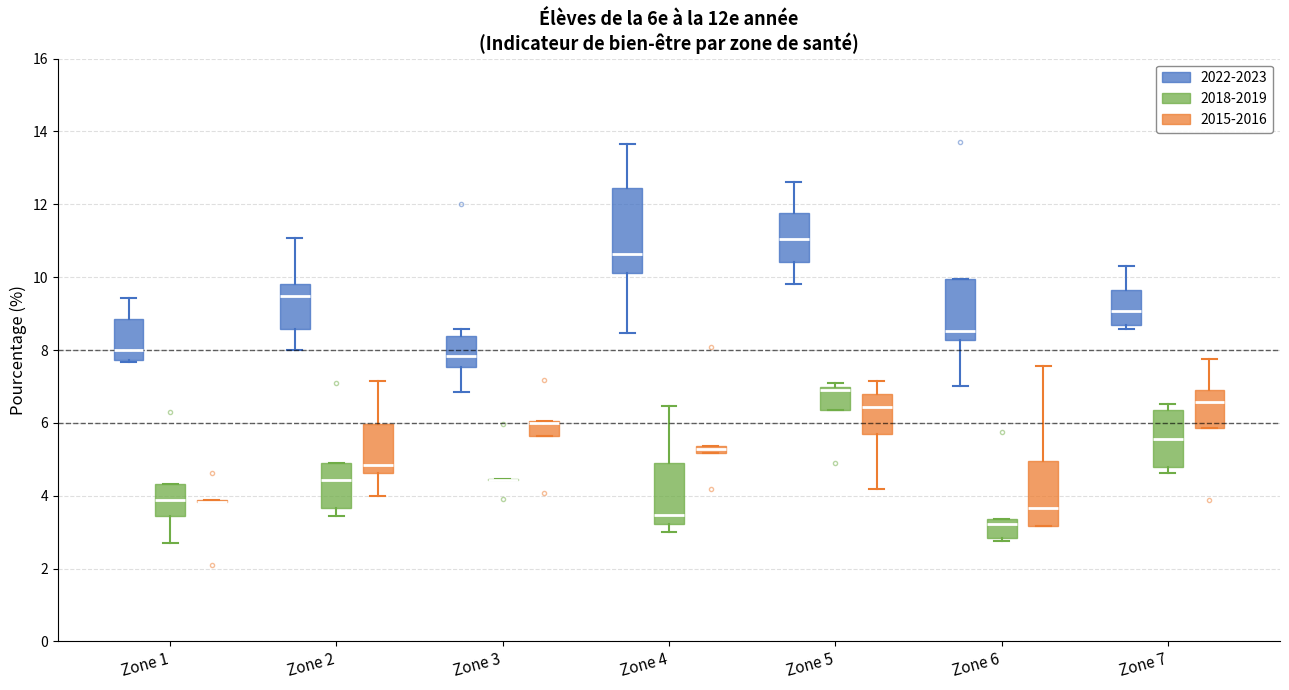

Where does the upper whisker of the box for Zone 6 (2015-2016) end on the y-axis? The values are not printed on the chart, so give them approximately, as read against the axis.

7.6